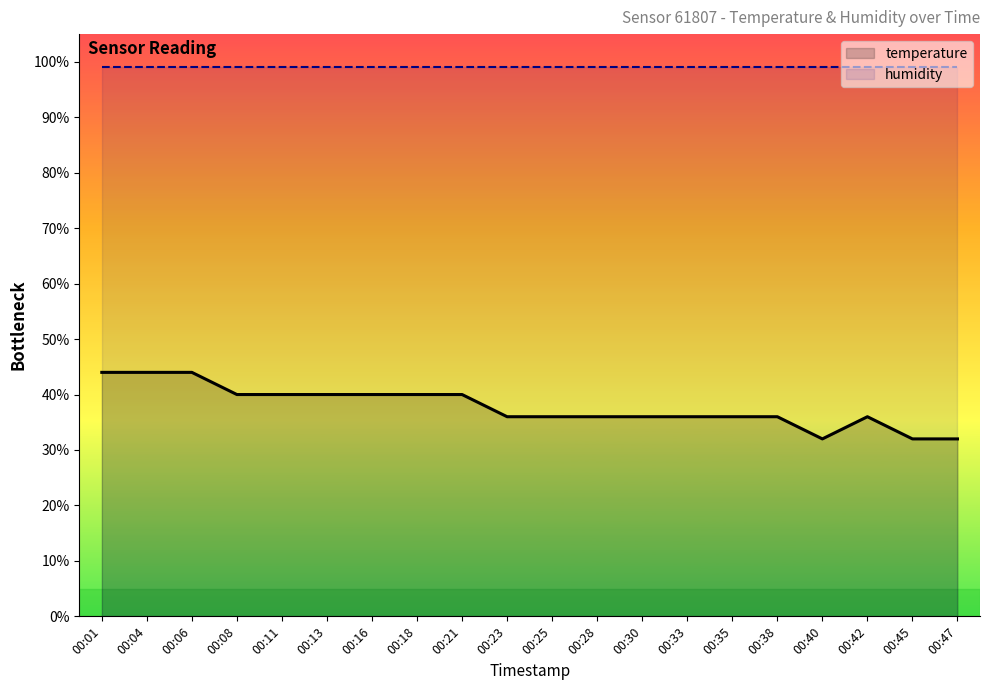

Reading right to left, what are all the values shown in this chart?

temperature: 00:47=32.0	00:45=32.0	00:42=36.0	00:40=32.0	00:38=36.0	00:35=36.0	00:33=36.0	00:30=36.0	00:28=36.0	00:25=36.0	00:23=36.0	00:21=40.0	00:18=40.0	00:16=40.0	00:13=40.0	00:11=40.0	00:08=40.0	00:06=44.0	00:04=44.0	00:01=44.0
humidity: 00:47=99.0	00:45=99.0	00:42=99.0	00:40=99.0	00:38=99.0	00:35=99.0	00:33=99.0	00:30=99.0	00:28=99.0	00:25=99.0	00:23=99.0	00:21=99.0	00:18=99.0	00:16=99.0	00:13=99.0	00:11=99.0	00:08=99.0	00:06=99.0	00:04=99.0	00:01=99.0